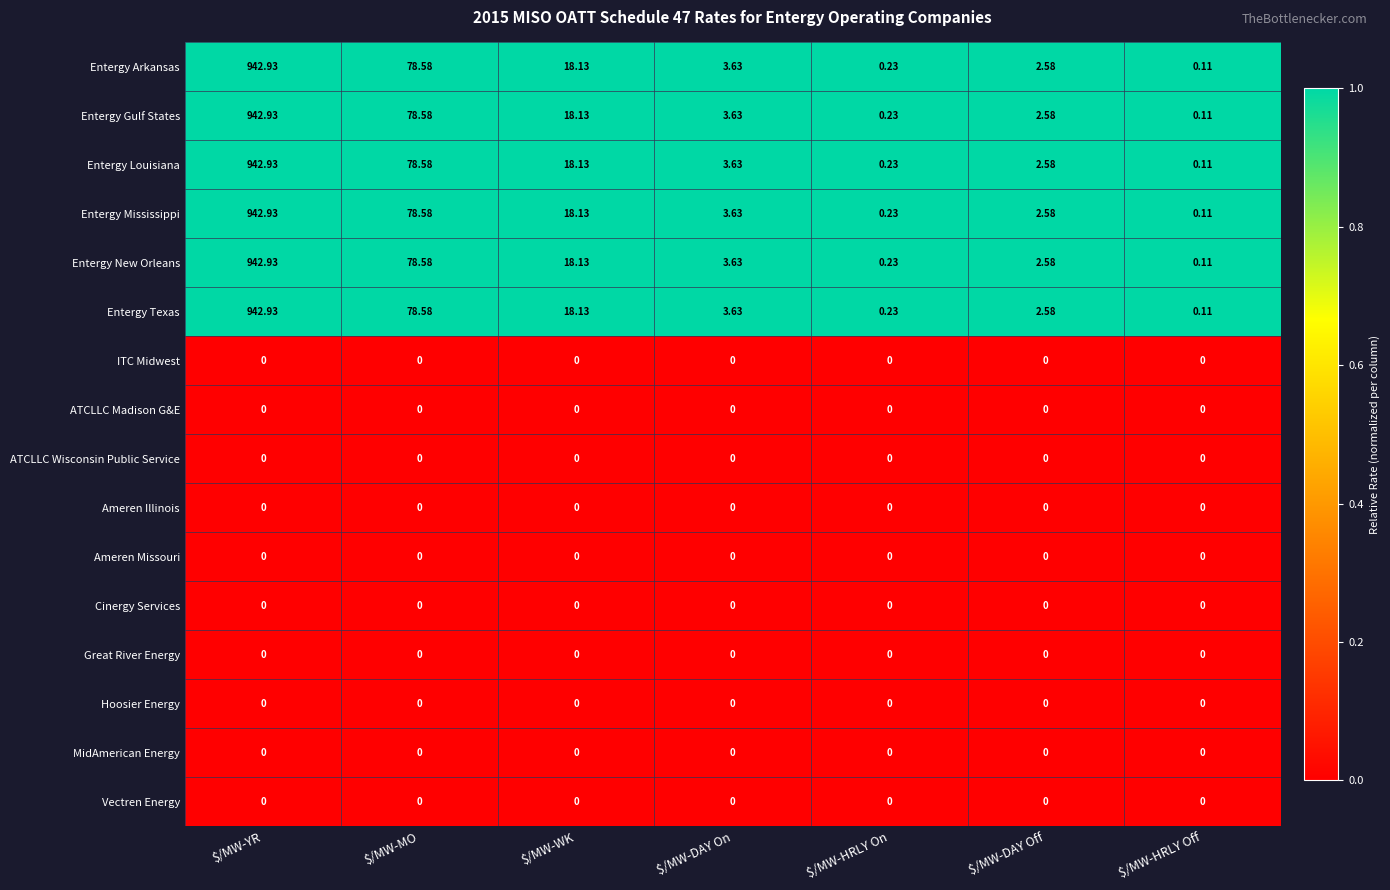

Which label corresponds to the largest value in the chart?

$/MW-YR